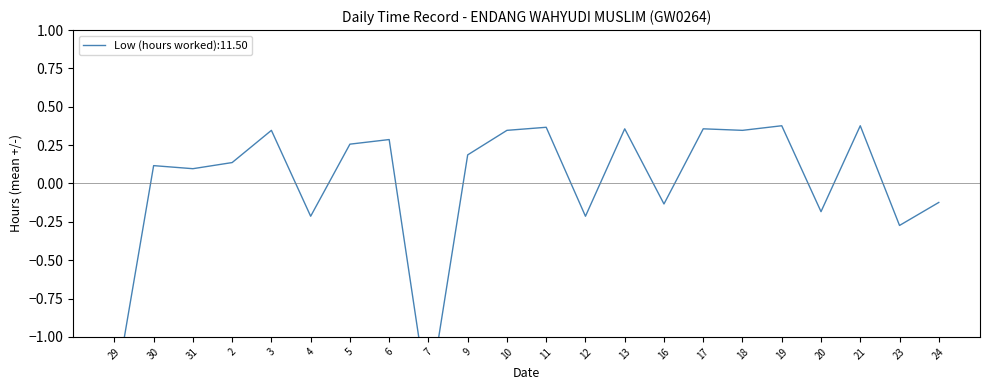

What is the label of the 20th point from the right?

31